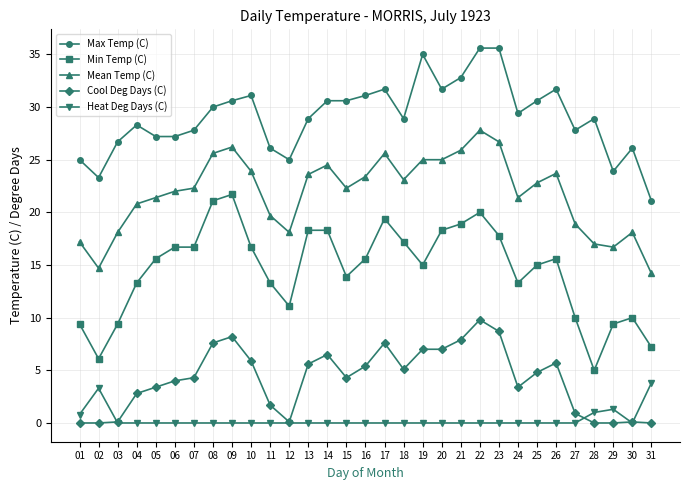

What is the minimum value for Max Temp (C)?

21.1